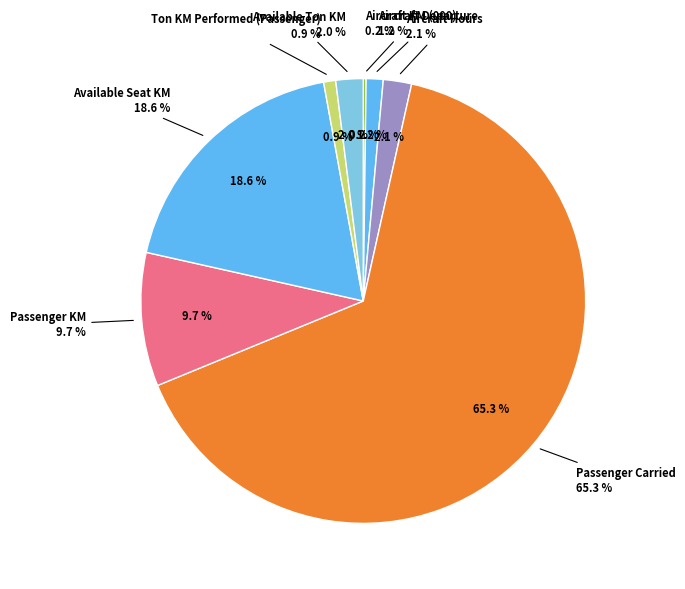

To the nearest percent, what percentage of the pie is Available Seat KM?

19%